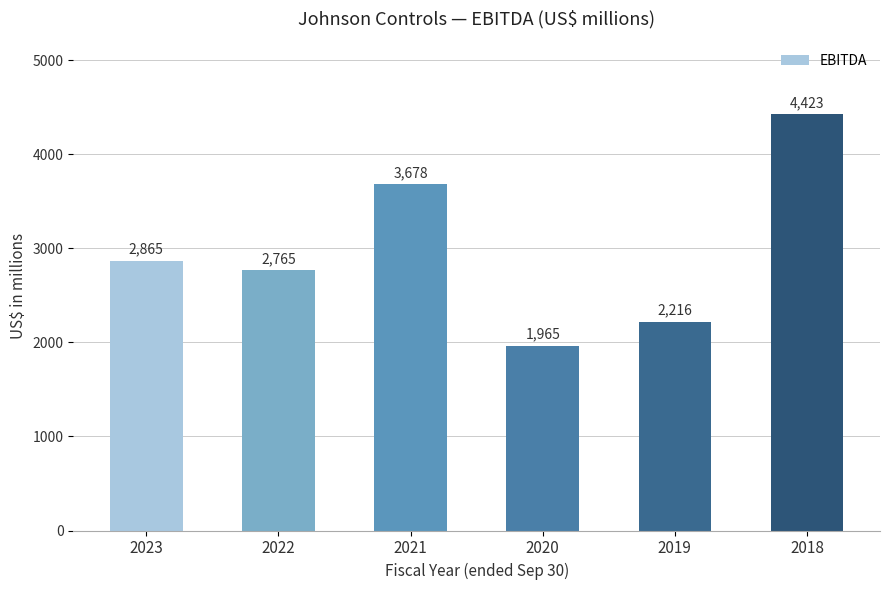

Reading left to right, extract all data points from this chart.

2865	2765	3678	1965	2216	4423